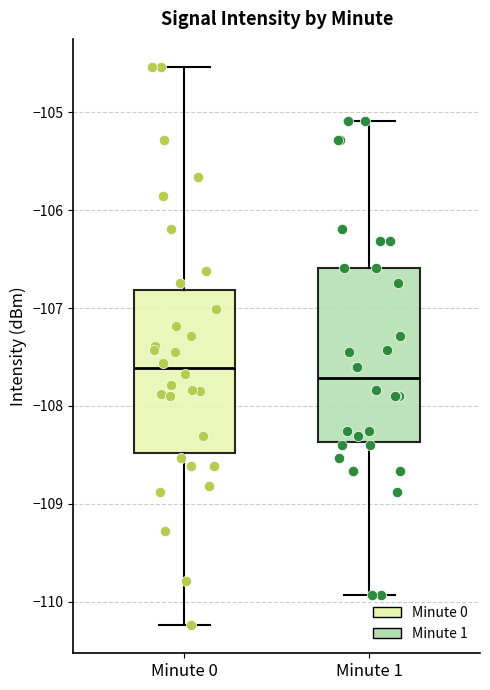

Reading left to right, transcribe this box plot: for each box, give where its median line is, the range the box spans, and where its two whiskers end, as read against the y-axis. The values are not printed on the chart, so give them approximately, as read against the axis.

Minute 0: median -107.6, box -108.5 to -106.8, whiskers -110.2 to -104.5
Minute 1: median -107.7, box -108.4 to -106.6, whiskers -109.9 to -105.1